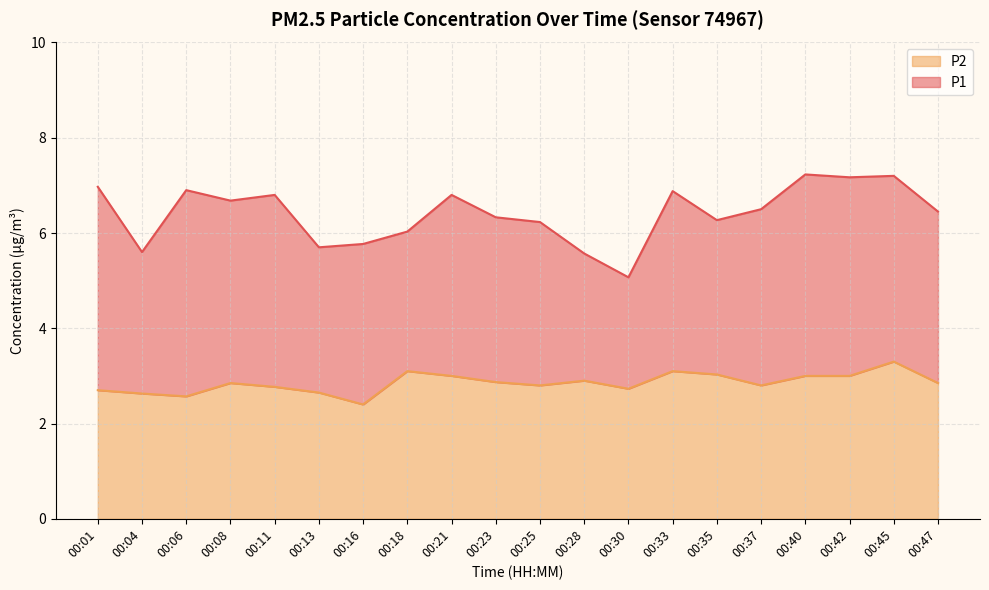

List the series in order of their overall mean, lowest first.

P2 line, P1 line